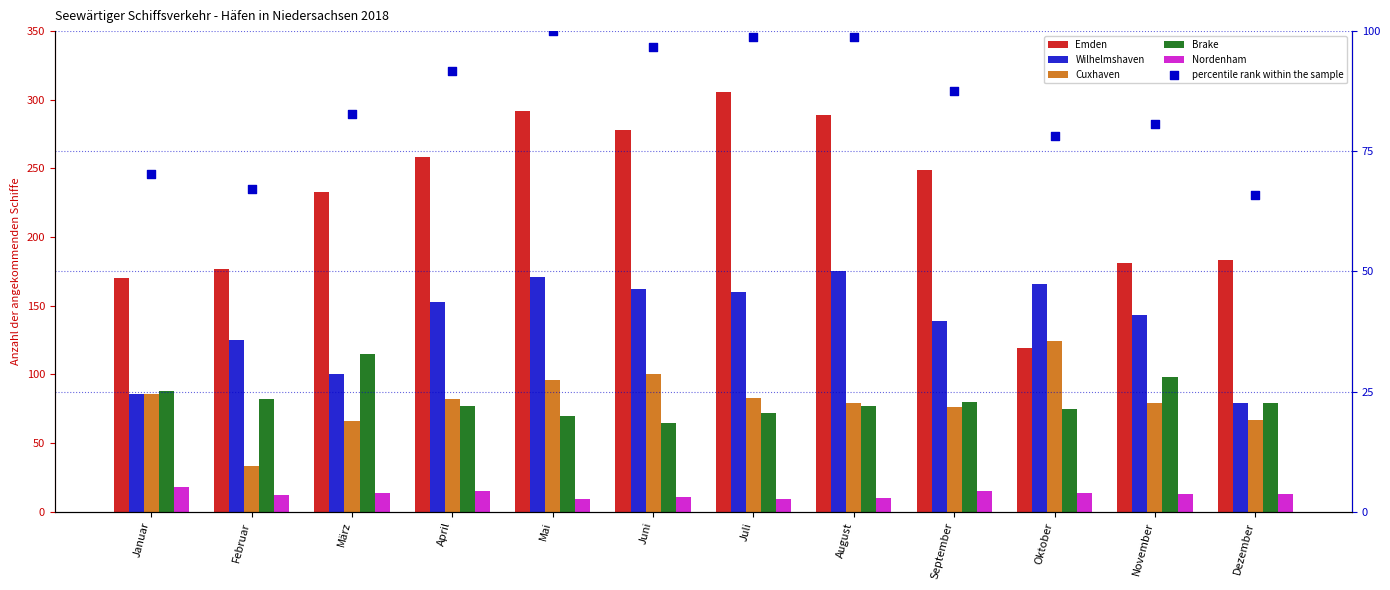

Is the value of percentile rank within the sample at Dezember greater than the value of Cuxhaven at November?

No